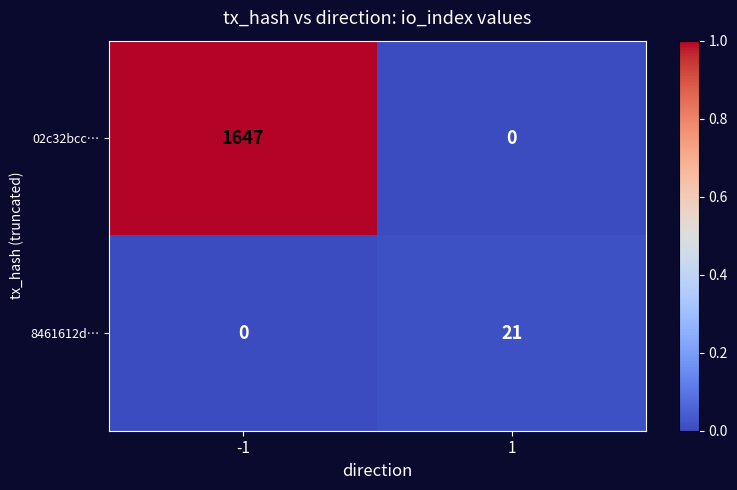

How many data points does each series have?

2